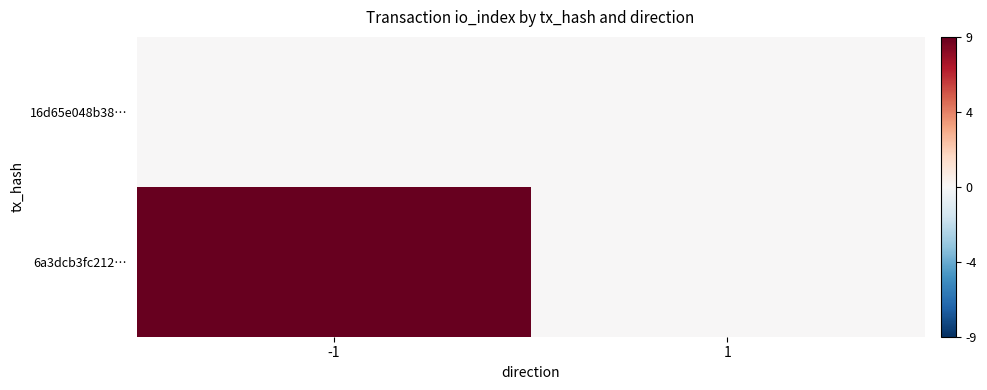

At which category is the sum across all series the highest?

-1